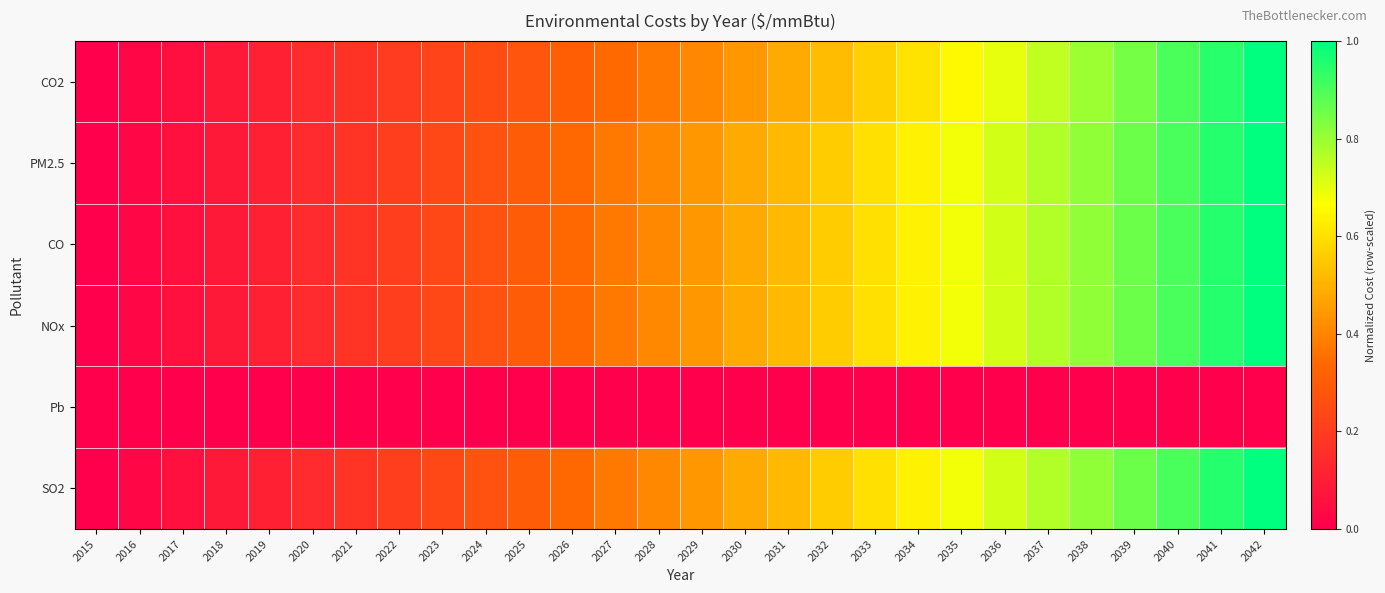

Which series has the widest spread of values?

CO2